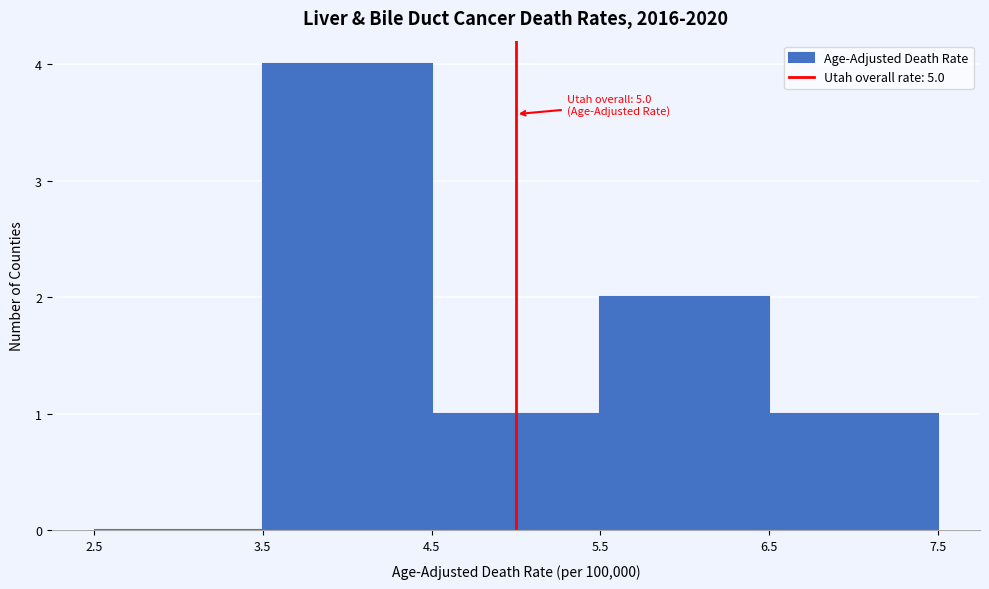

Over which range of the x-axis is the bar tallest?

3.5 to 4.5